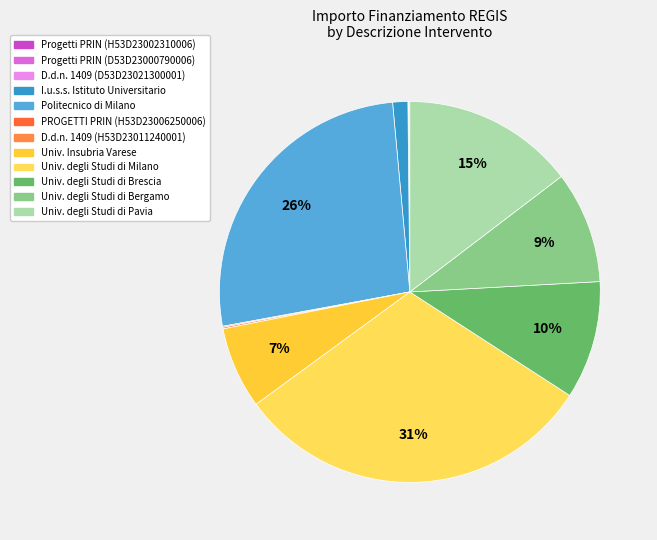

Is there any slice that represents more than half of the pie?

No